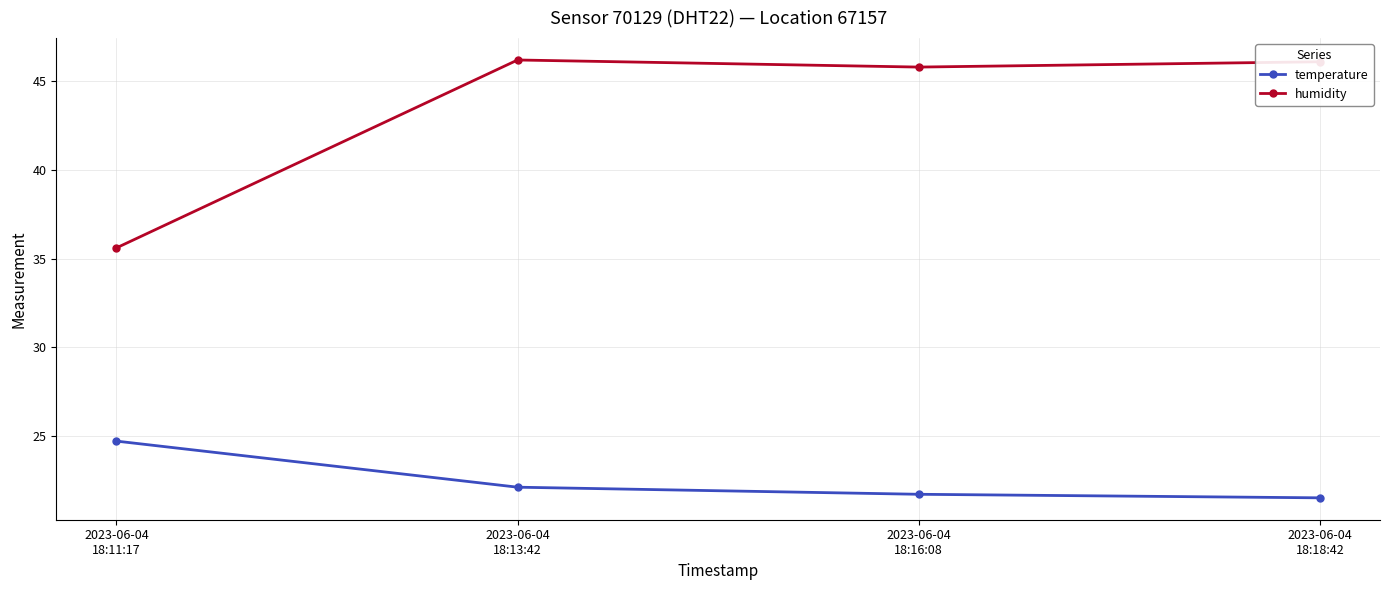

What is the highest value of the humidity series?

46.2